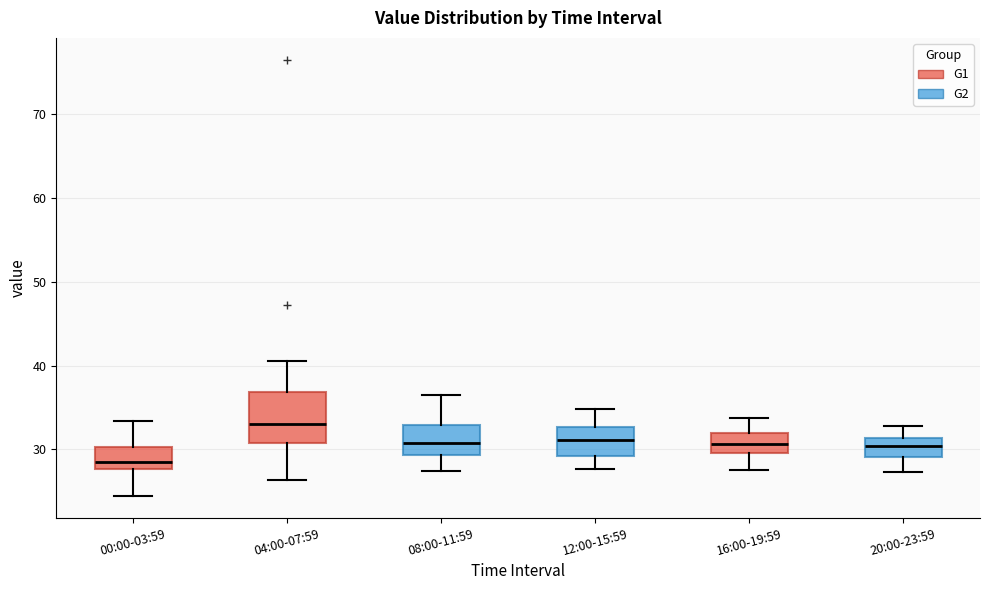

Reading left to right, transcribe this box plot: for each box, give where its median line is, the range the box spans, and where its two whiskers end, as read against the y-axis. The values are not printed on the chart, so give them approximately, as read against the axis.

00:00-03:59: median 29, box 28 to 30, whiskers 24 to 33
04:00-07:59: median 33, box 31 to 37, whiskers 26 to 41
08:00-11:59: median 31, box 29 to 33, whiskers 27 to 37
12:00-15:59: median 31, box 29 to 33, whiskers 28 to 35
16:00-19:59: median 31, box 30 to 32, whiskers 28 to 34
20:00-23:59: median 30, box 29 to 31, whiskers 27 to 33